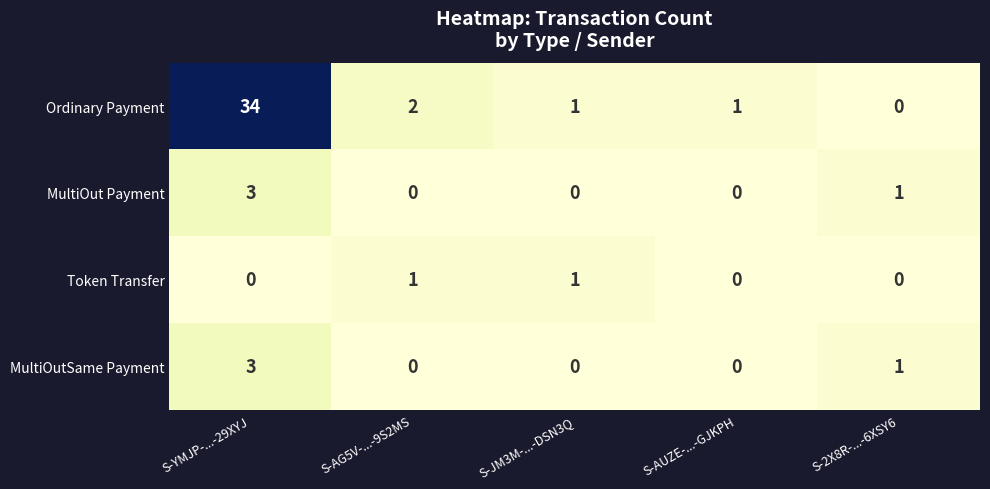

Which series has the largest total across all categories?

Ordinary Payment